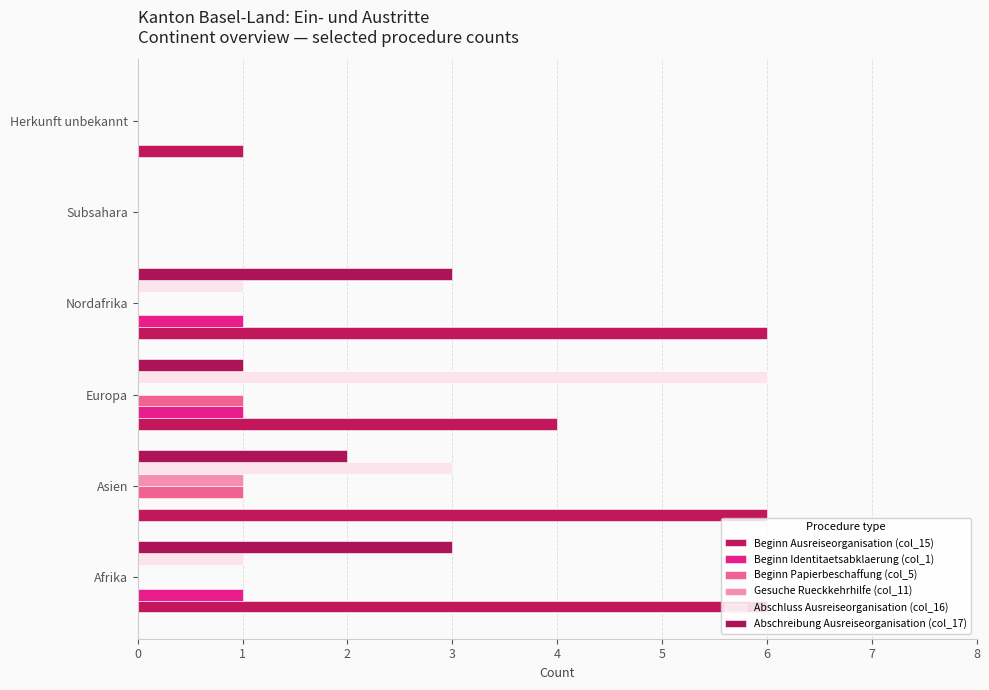

Count the number of data series in this chart.

6